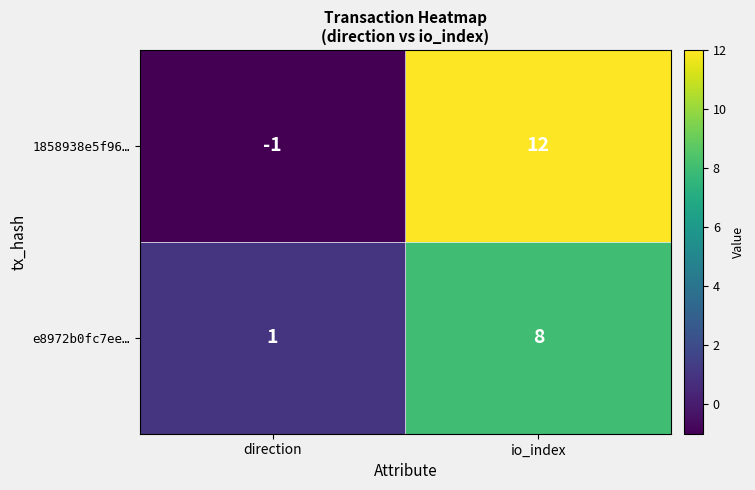

Rank the series at io_index from lowest to highest value.

e8972b0fc7ee…, 1858938e5f96…